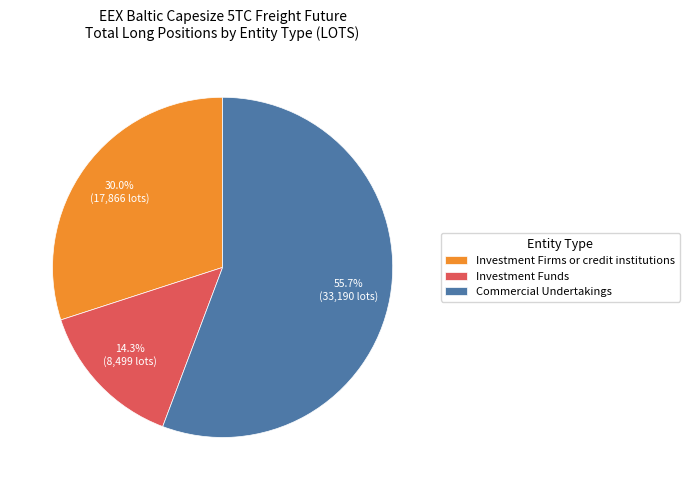

To the nearest percent, what is the average slice percentage?

33%